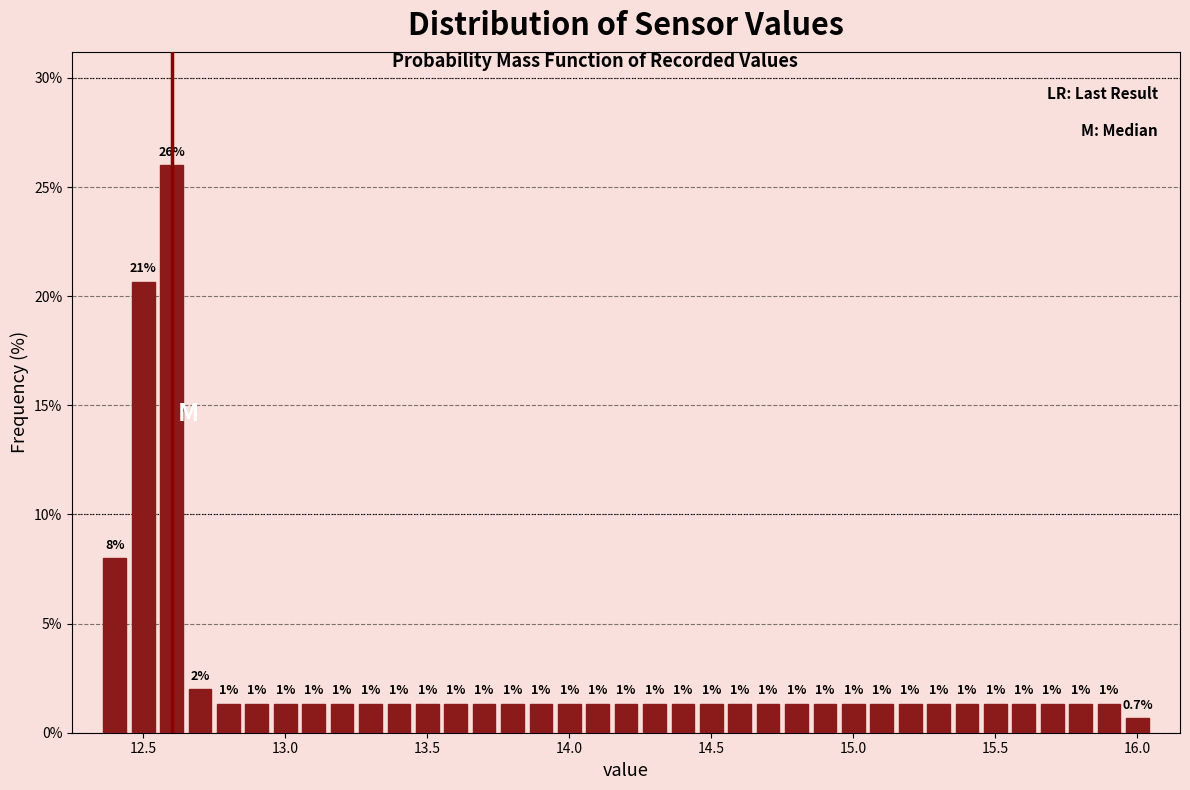

Read against the x-axis, roughly where is the centre of the tallest bar?

12.60